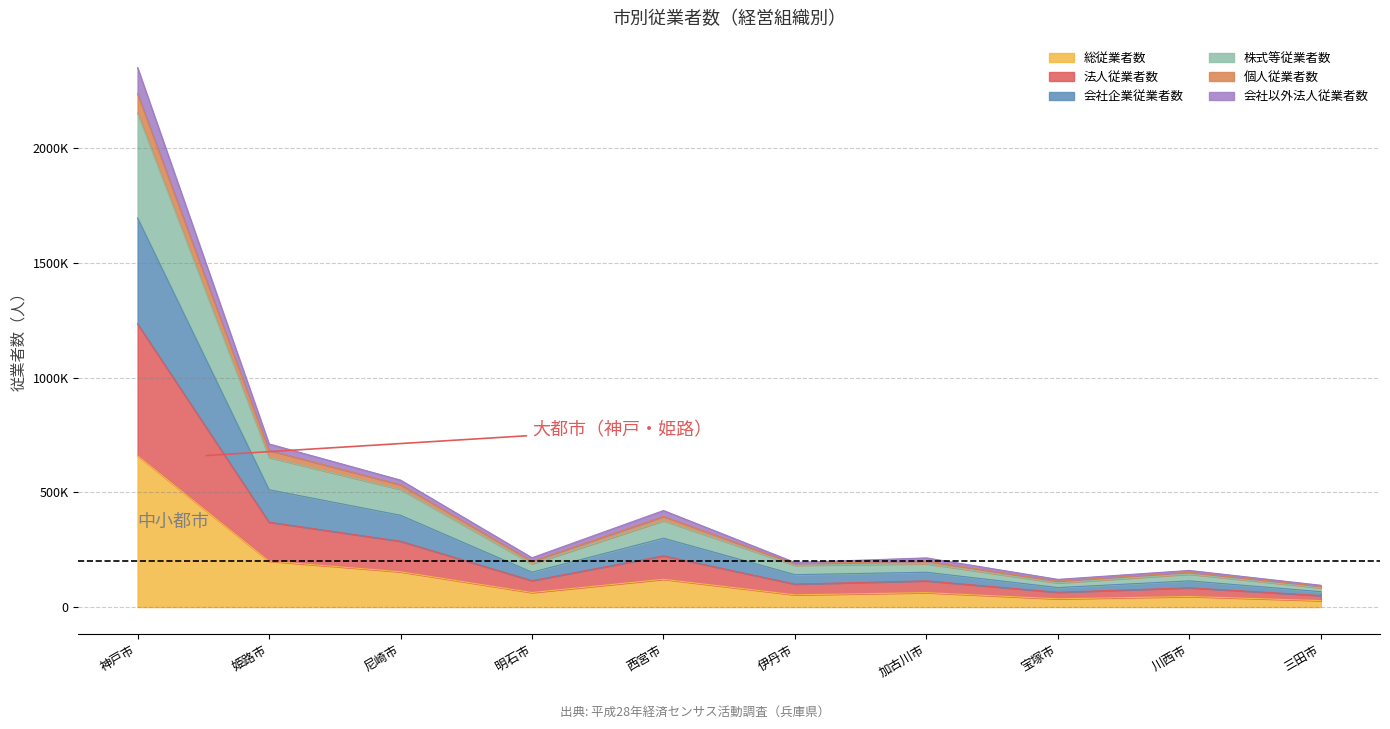

Rank the categories by 株式等従業者数 value from lowest to highest.

三田市, 宝塚市, 川西市, 伊丹市, 明石市, 加古川市, 西宮市, 尼崎市, 姫路市, 神戸市